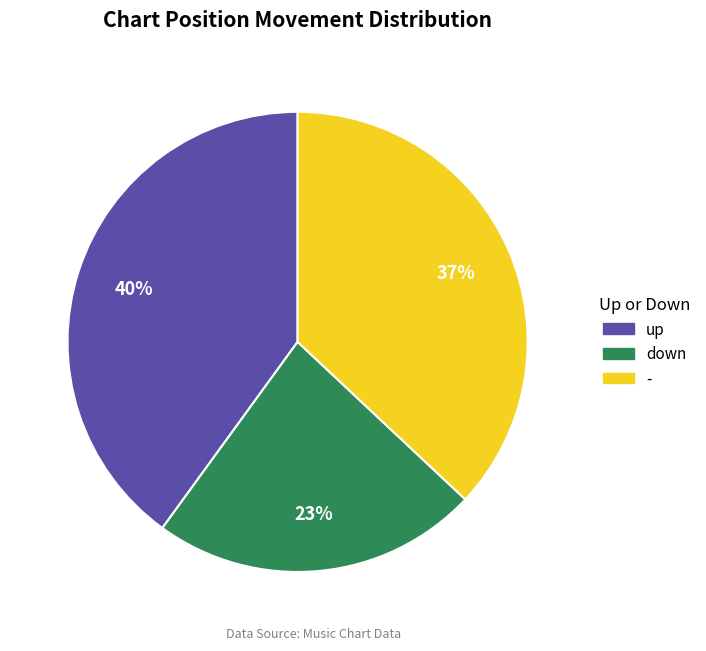

Which category has the smallest portion of the pie?

down